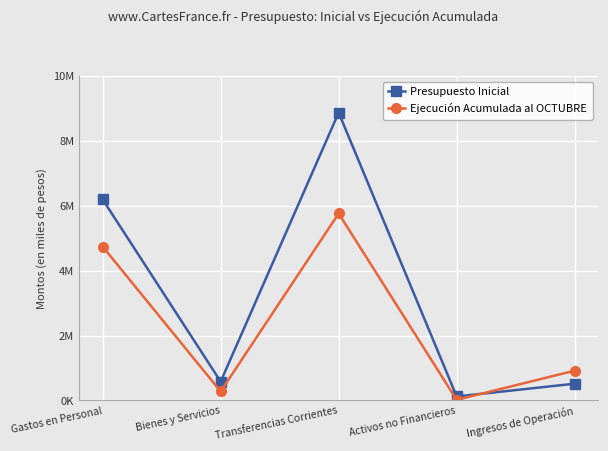

Reading left to right, extract all data points from this chart.

Presupuesto Inicial: 6197167	581151	8875954	123120	516411
Ejecución Acumulada al OCTUBRE: 4743220	276585	5765530	18143	918634